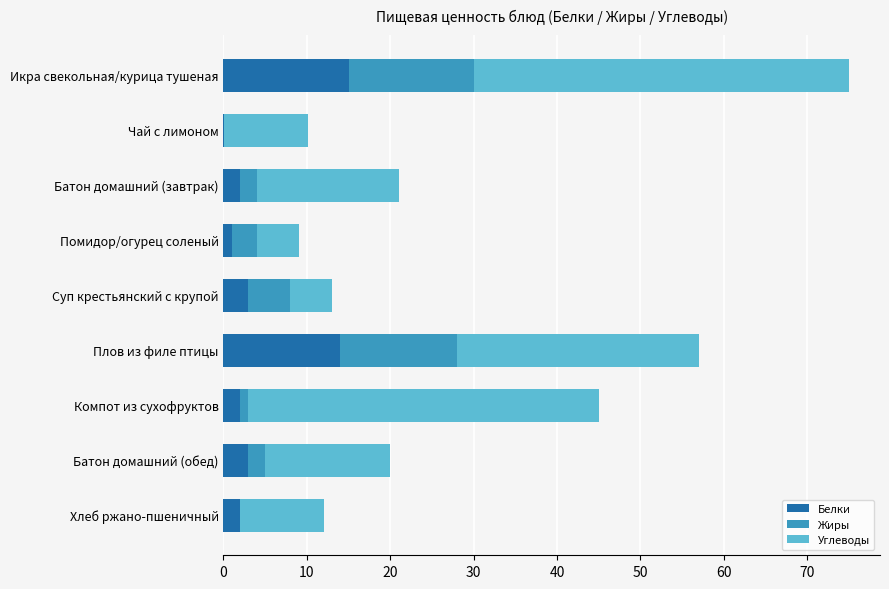

What is the total value across all series at Хлеб ржано-пшеничный?

12.0